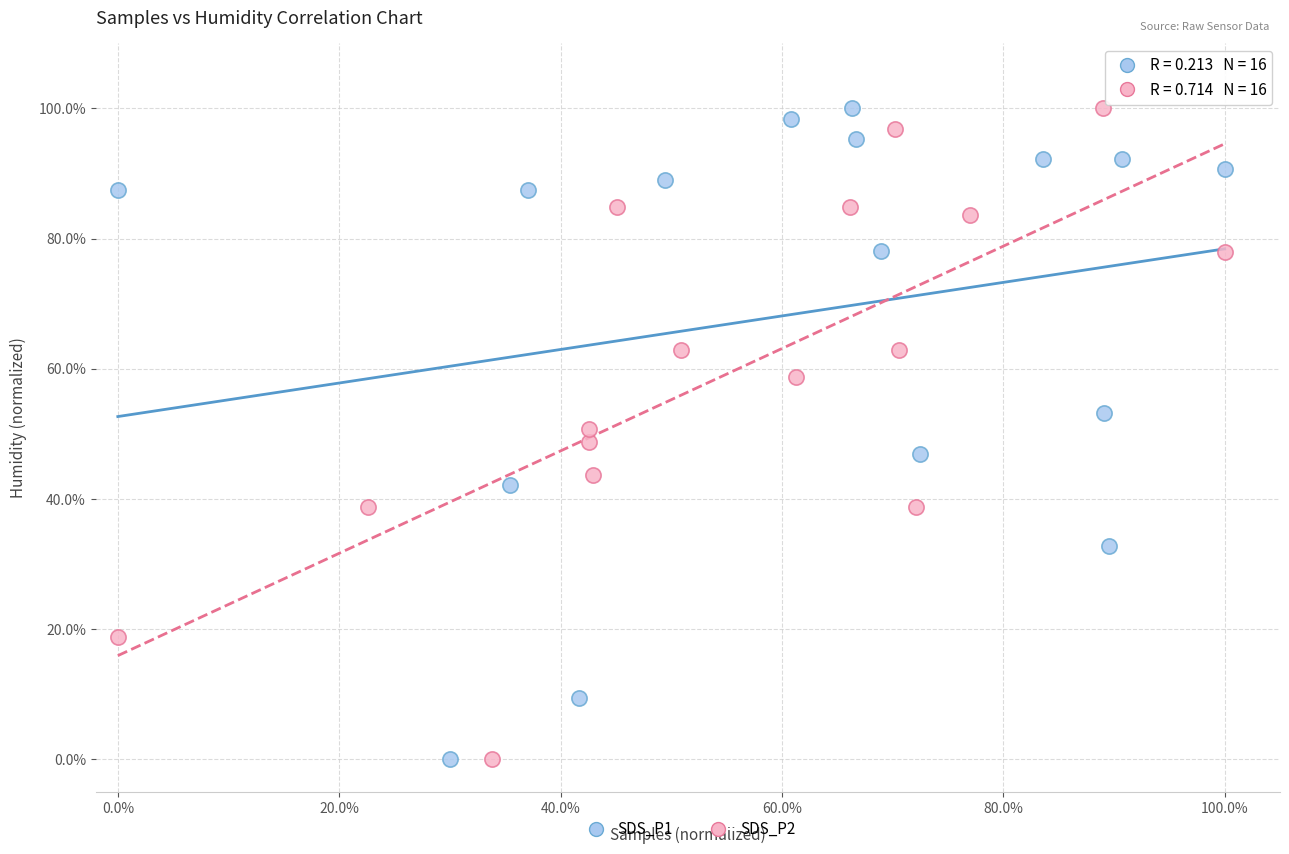

What are all the series names shown in the legend?

SDS_P1, SDS_P2